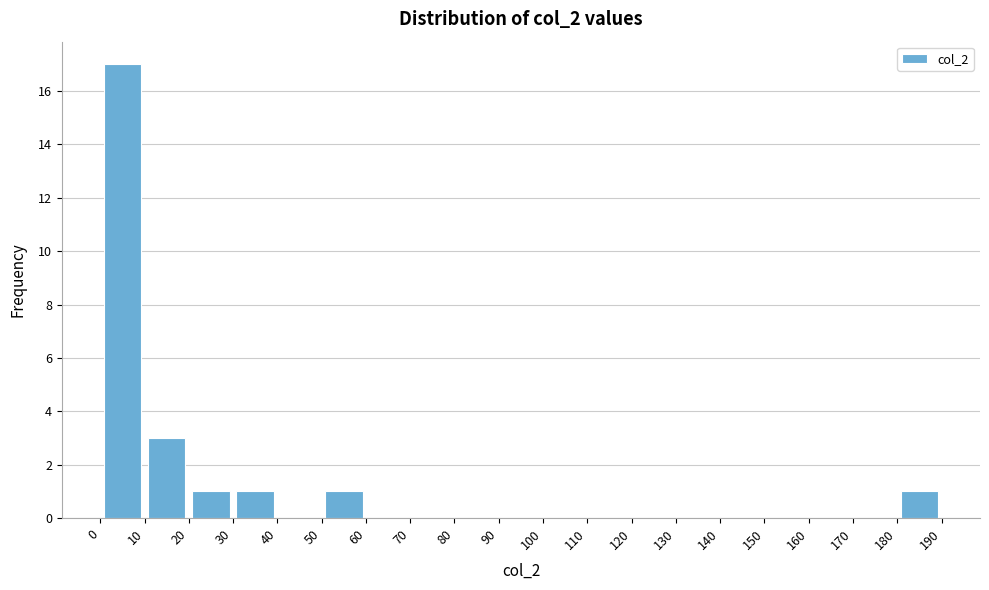

What is the height of the bar covering 10 to 20 on the x-axis? The values are not printed on the chart, so give them approximately, as read against the axis.

3